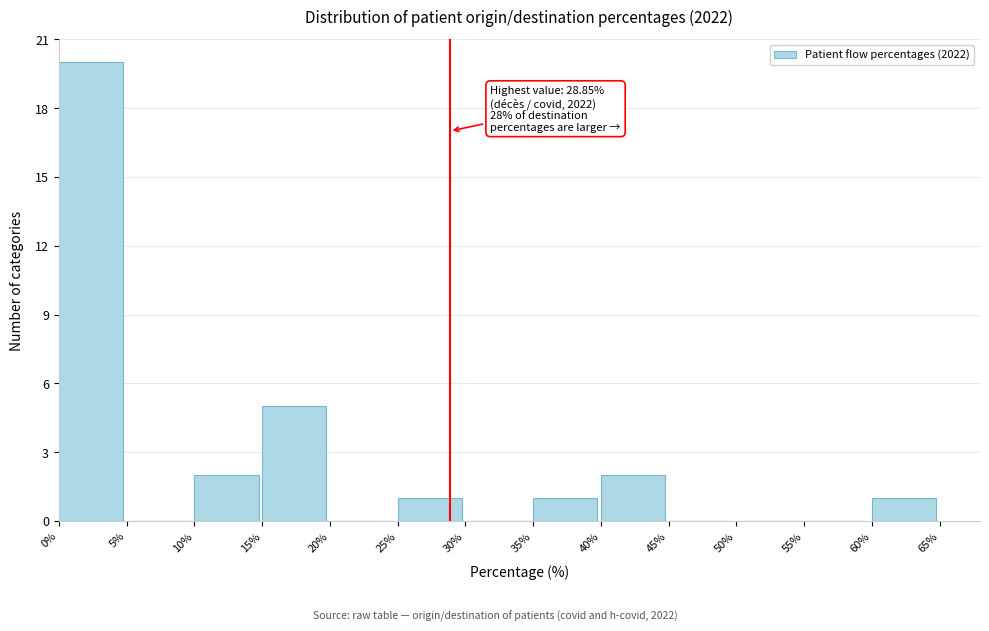

Over which range of the x-axis is the bar tallest?

0% to 5%